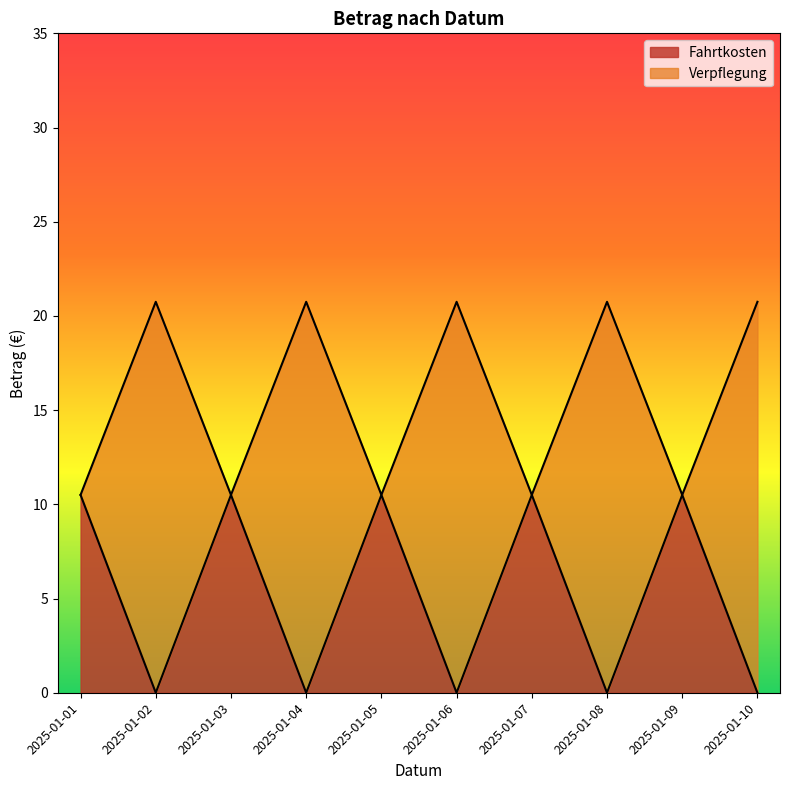

What are all the series names shown in the legend?

Fahrtkosten, Verpflegung